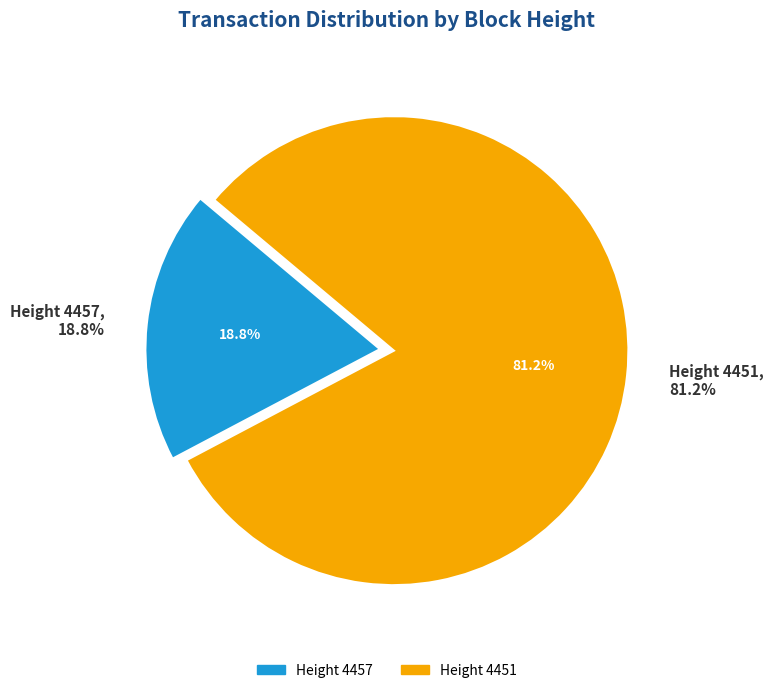

To the nearest percent, what is the average slice percentage?

50%